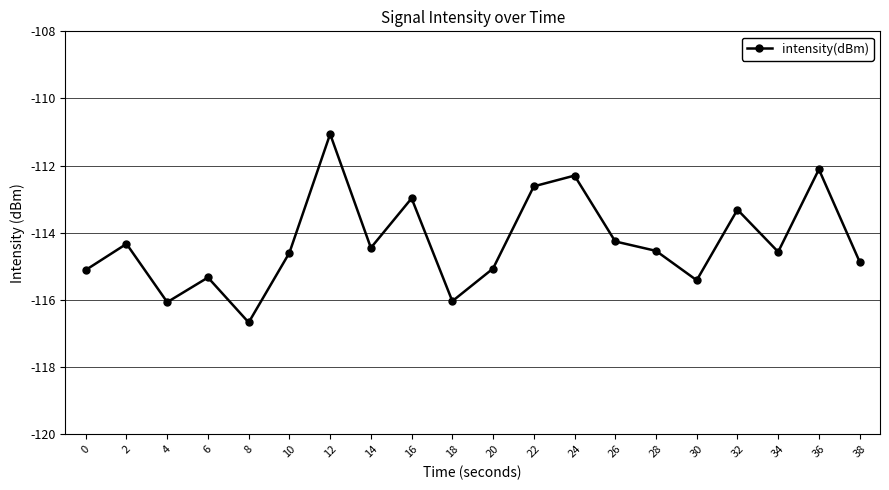

How many points are lower than both their immediate neighbors (excluding endpoints)?

6